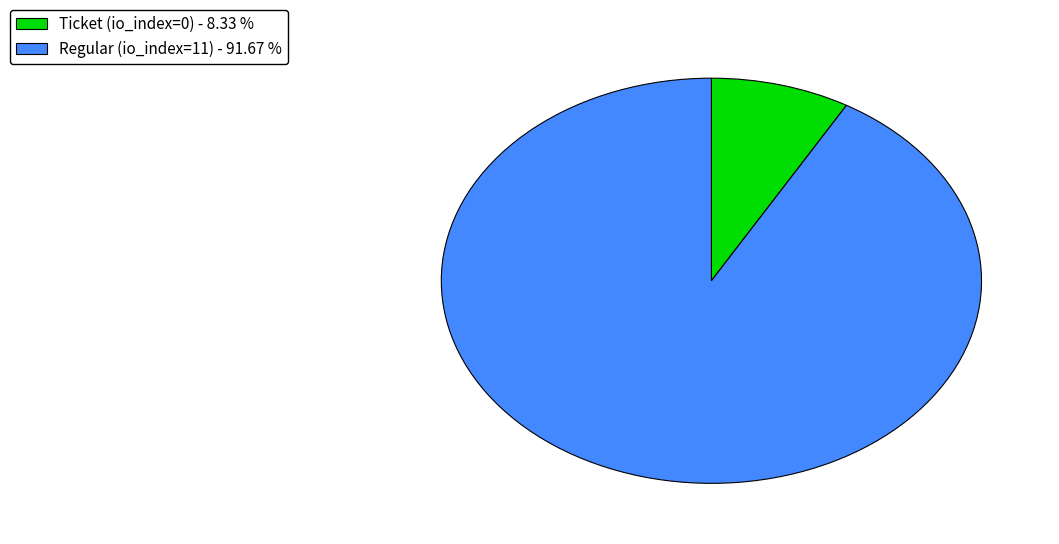

Which slice is the smallest?

Ticket (io_index=0) - 8.33 %